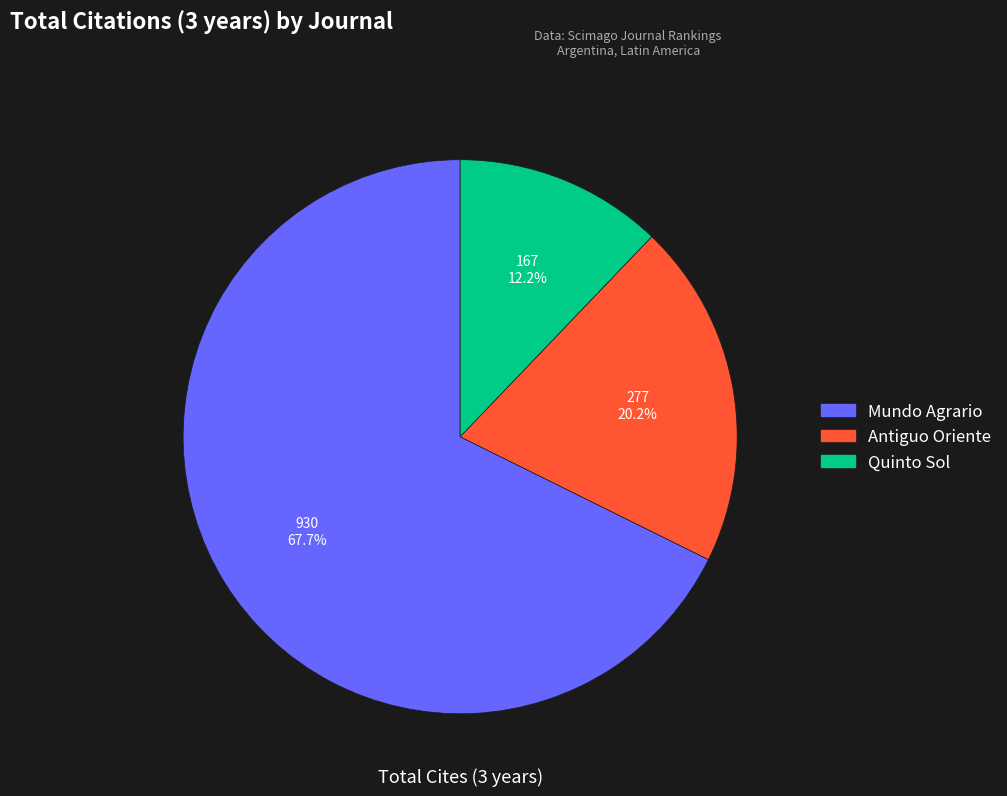

Rank the categories by value from highest to lowest.

Mundo Agrario, Antiguo Oriente, Quinto Sol